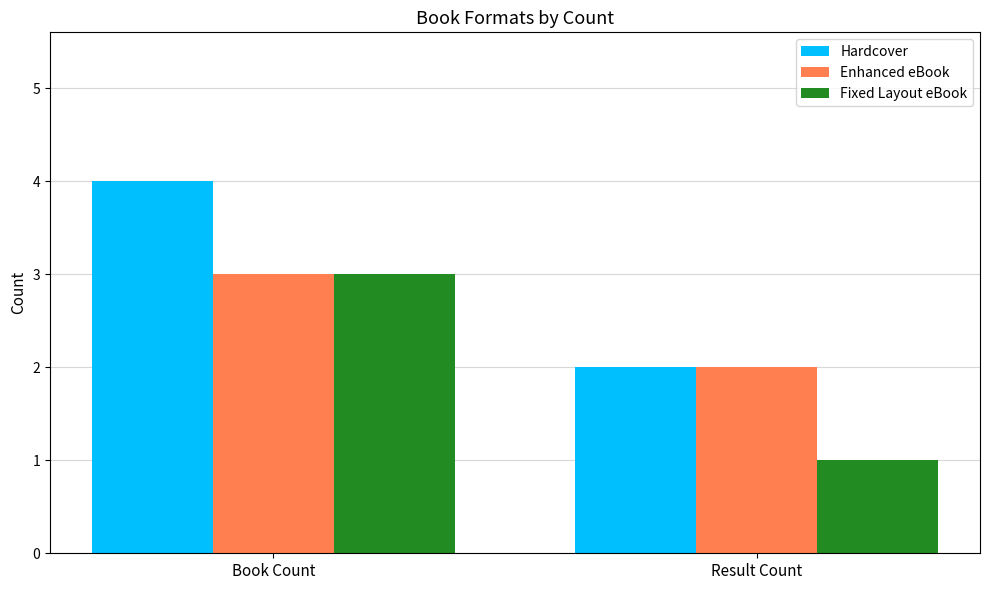

How many distinct data groups are displayed?

3